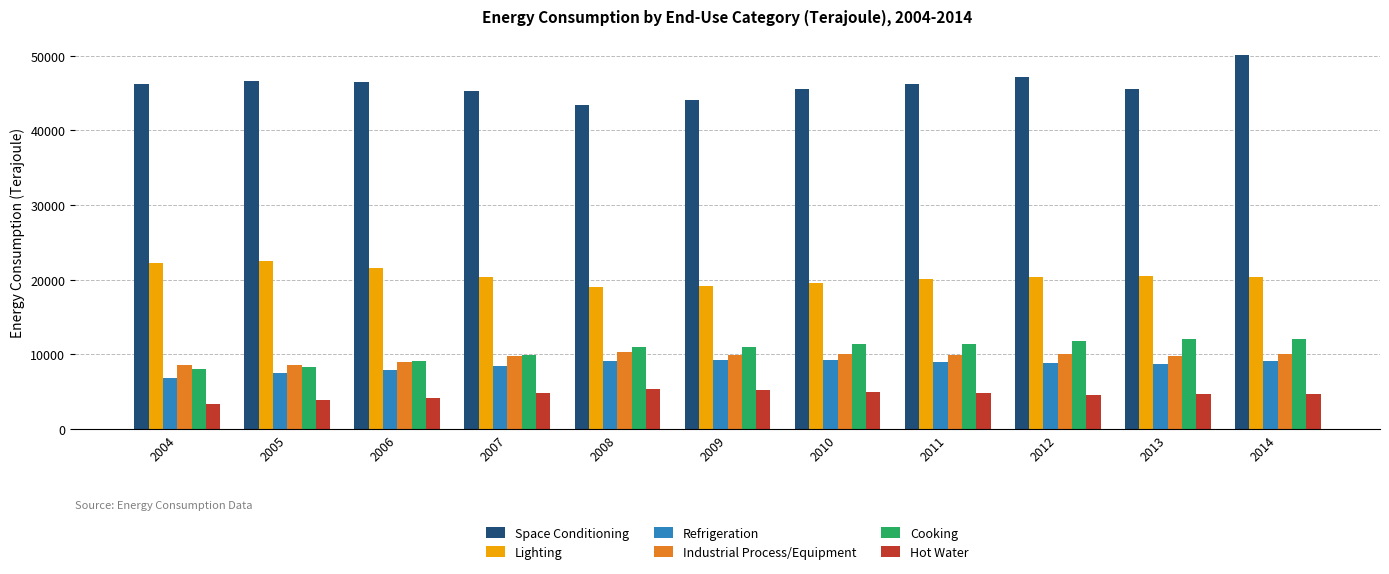

Count the number of categories in the chart.

11